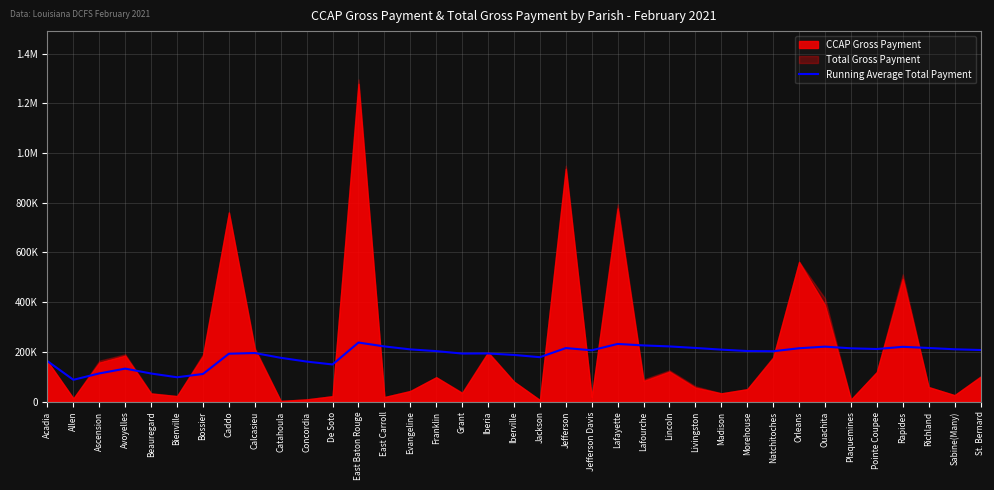

True or false: there are more than 0 points higher than both neighbors.

True